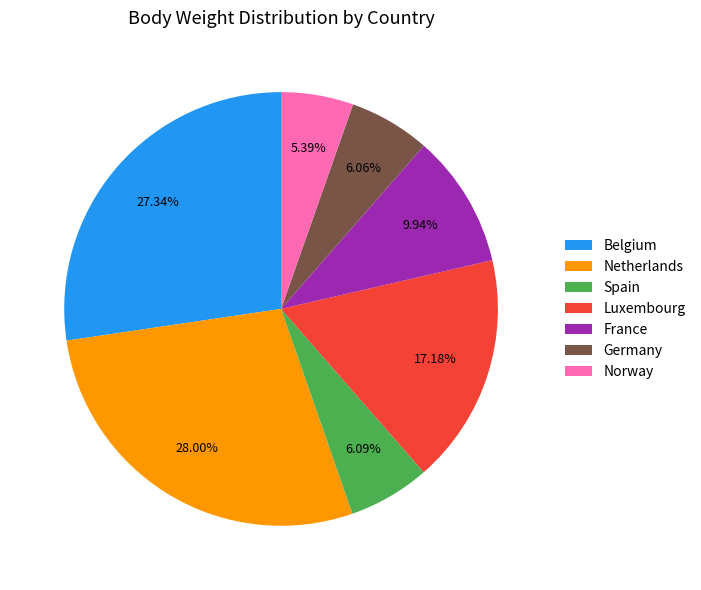

What percentage do Belgium and Norway together represent?

32.7%